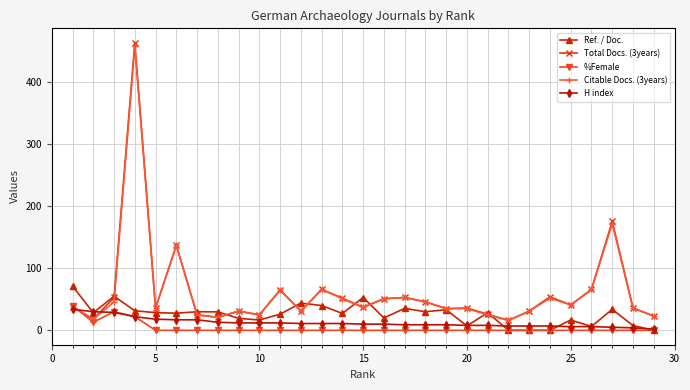

Which series has the largest range (max minus min)?

Total Docs. (3years)